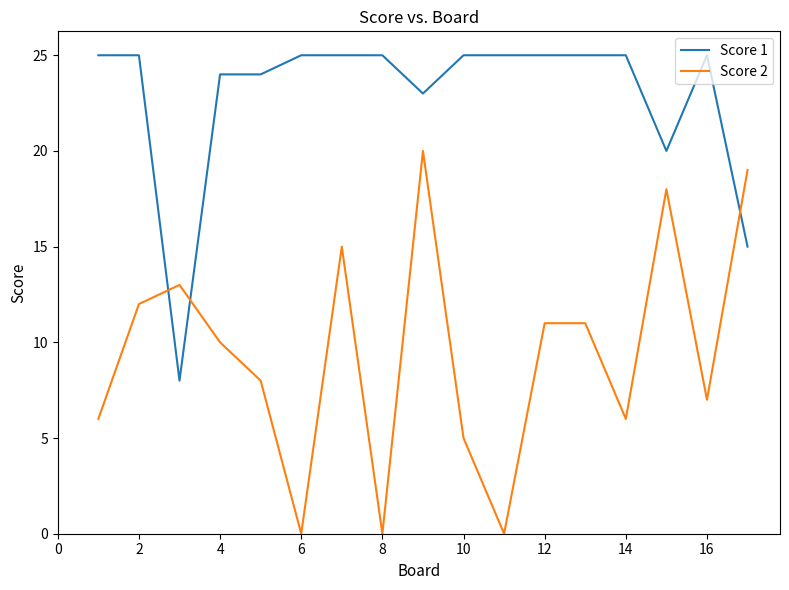

Which series has the largest total across all categories?

Score 1